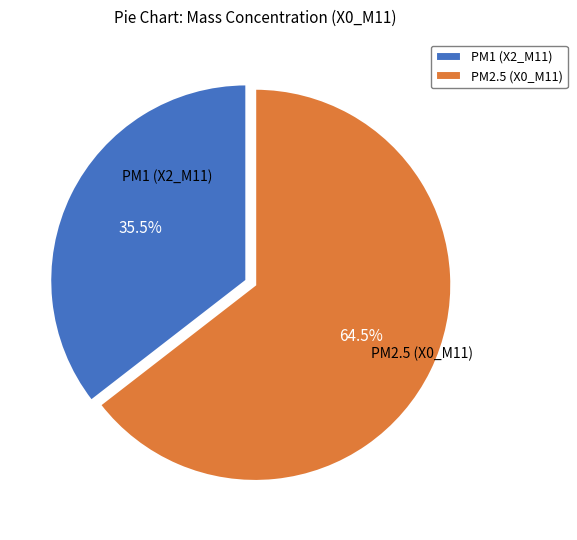

Is the sum of PM2.5 (X0_M11) and PM1 (X2_M11) greater than half?

Yes